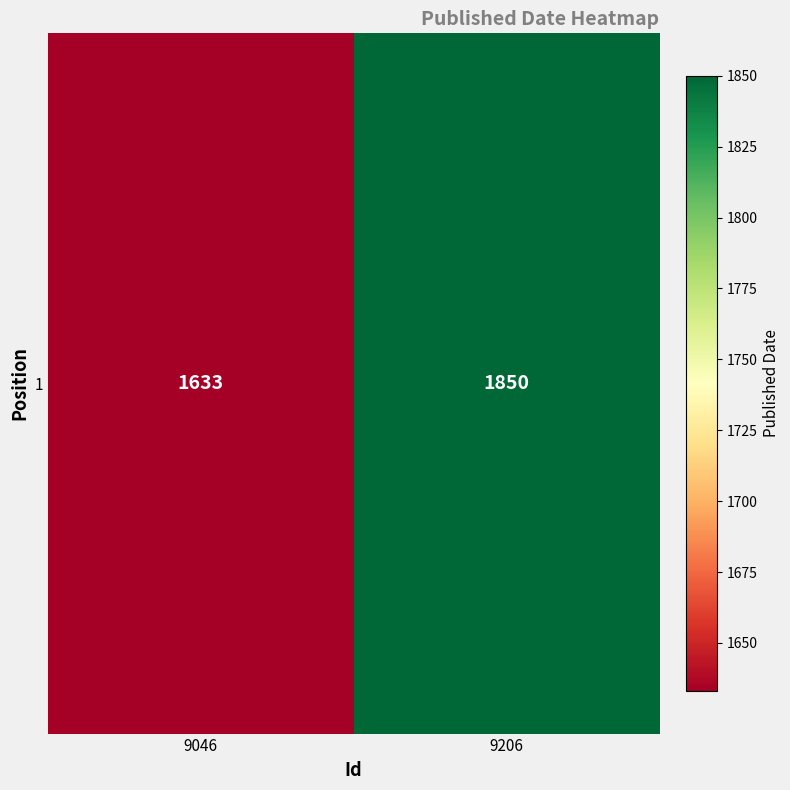

Where is the data nearest to the value 1741?

9046